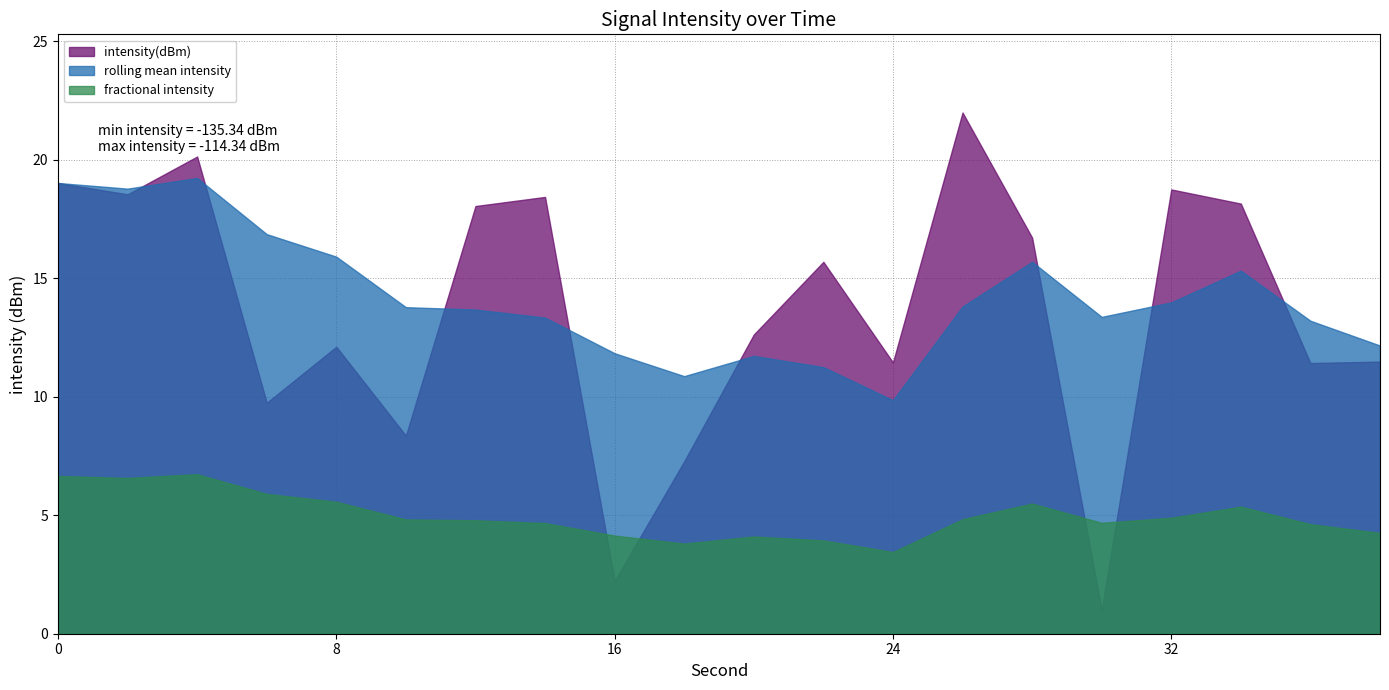

List the labels in order of minute value, smallest first.

0, 2, 4, 6, 8, 10, 12, 14, 16, 18, 20, 22, 24, 26, 28, 30, 32, 34, 36, 38